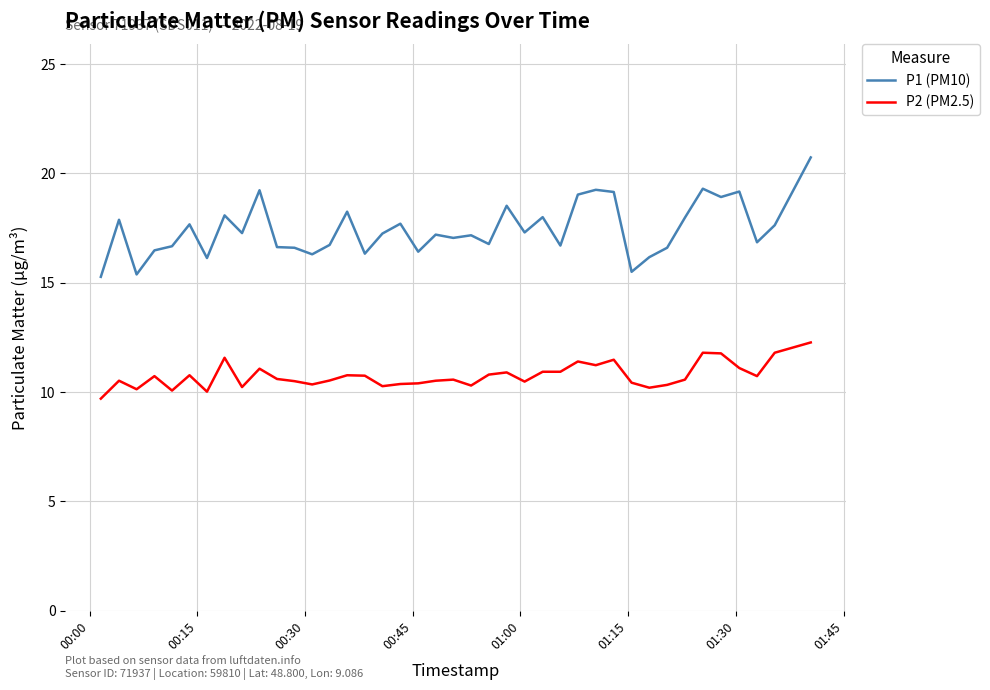

Which series has the largest total across all categories?

P1 (PM10)